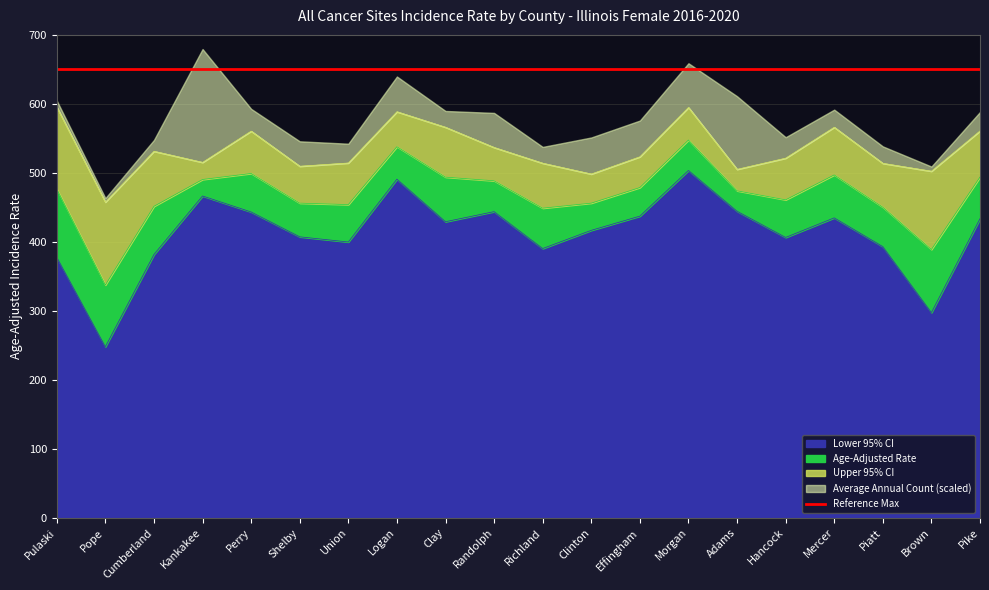

What position from the right is Logan?

13